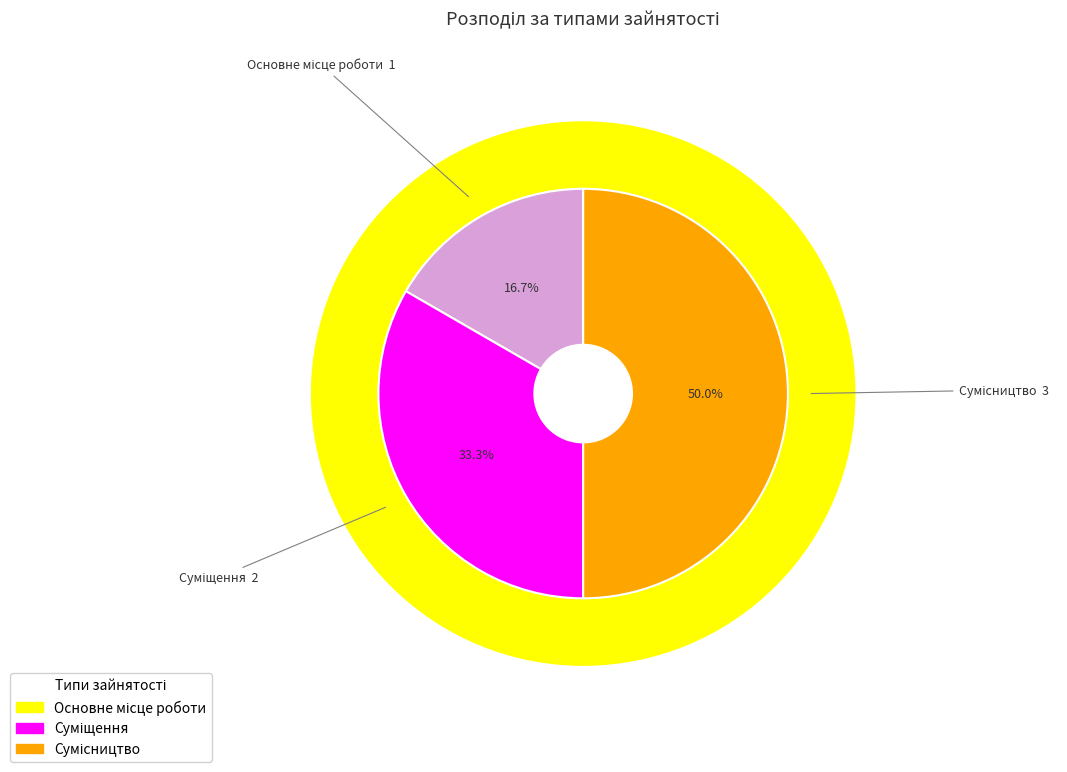

Is there a majority slice in this chart?

No